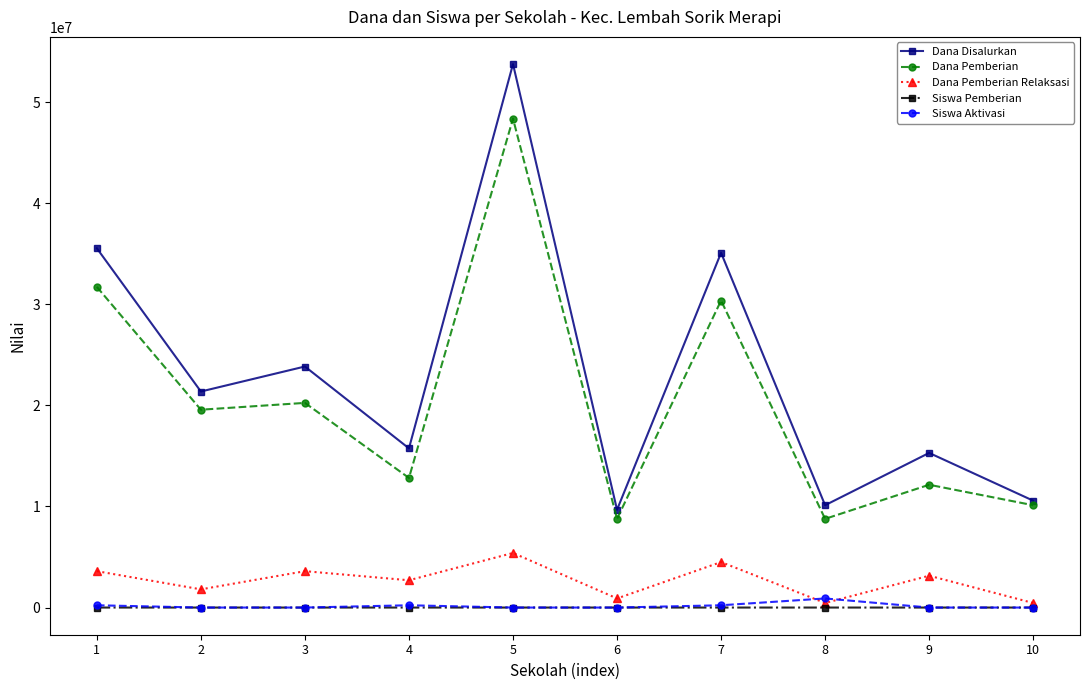

Does the chart have visible grid lines?

No